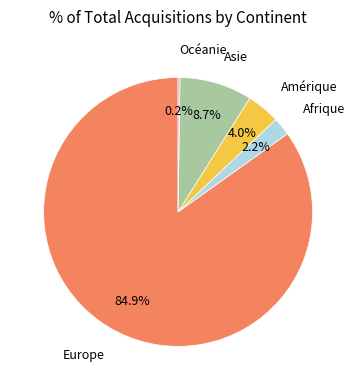

What is the smallest slice in the pie chart?

Océanie